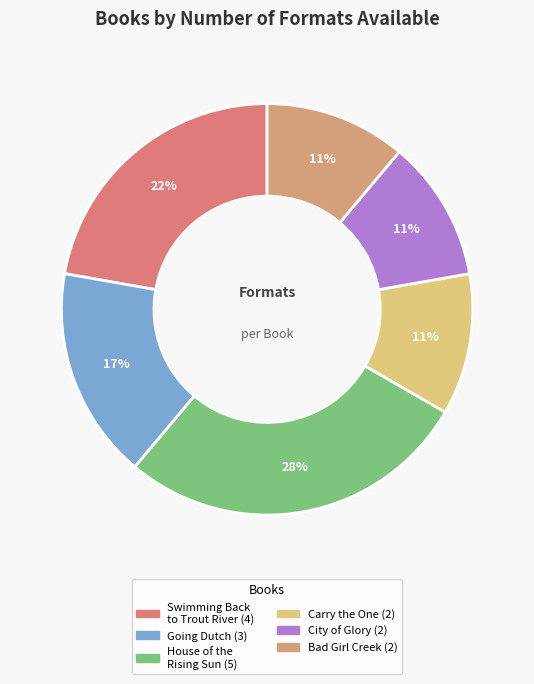

Do Swimming Back to Trout River and House of the Rising Sun together represent more than half of the pie?

No